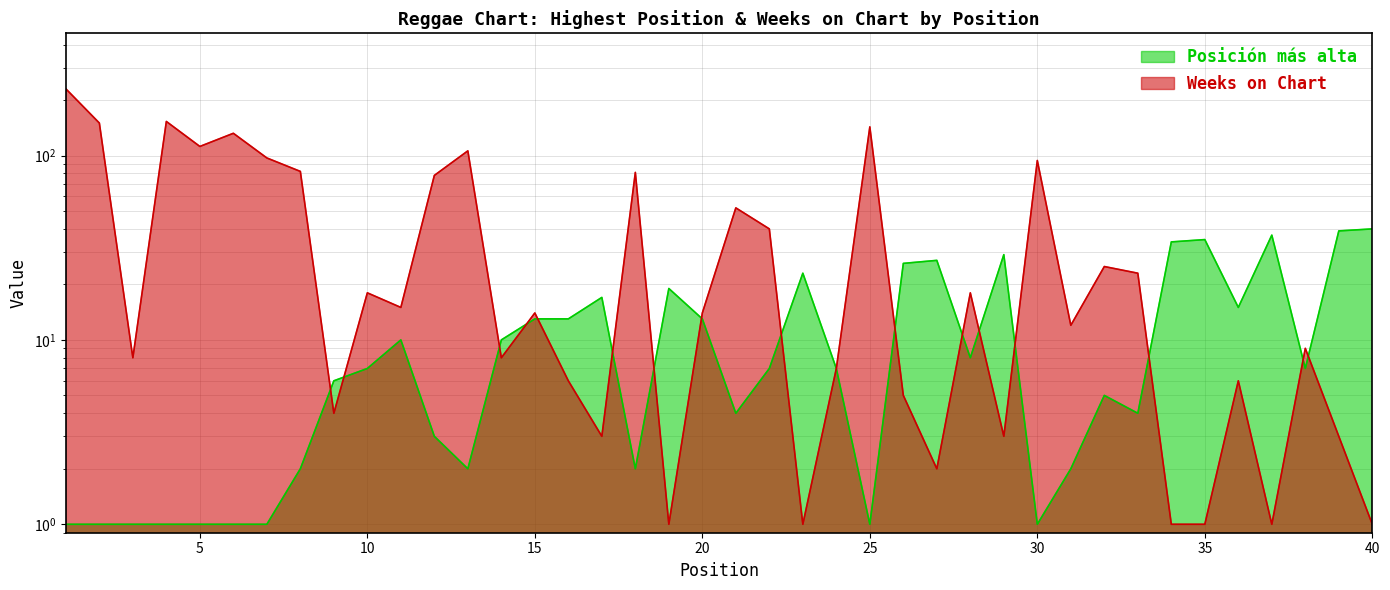

How many interior local valleys does the Weeks on Chart series have?

12